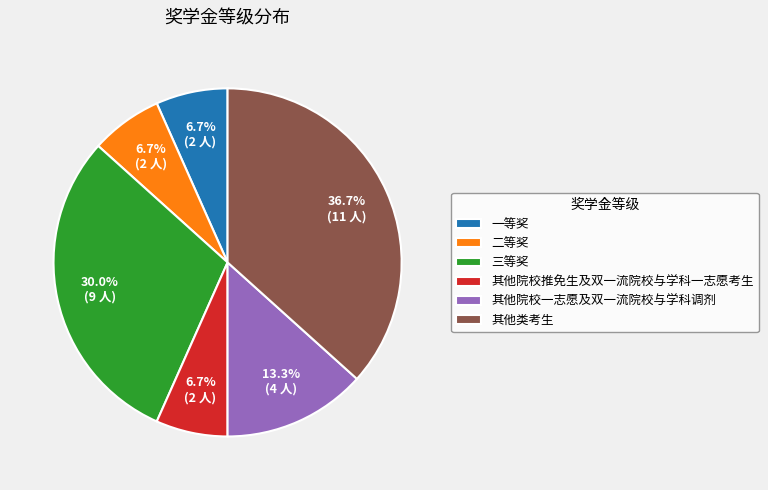

True or false: 二等奖 accounts for 19% of the total.

False